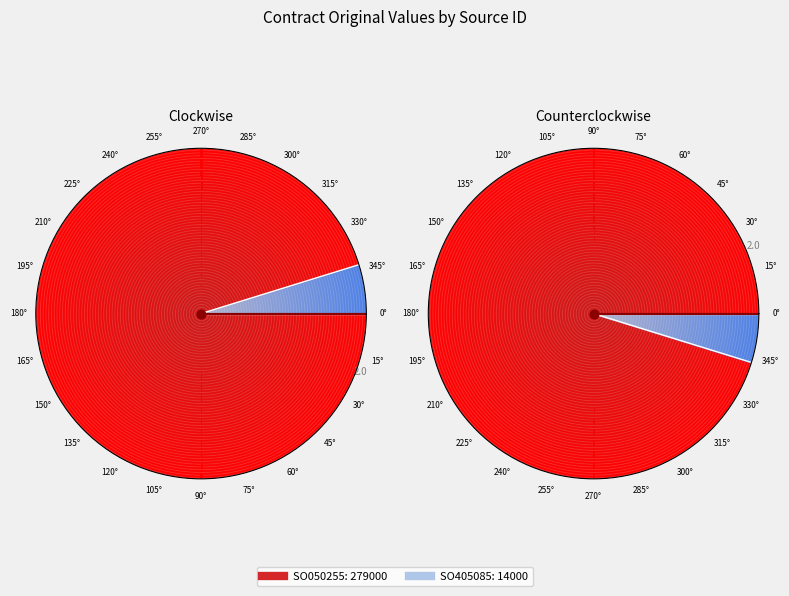

To the nearest percent, what is the difference between the SO405085 and SO050255 slice percentages?

90%